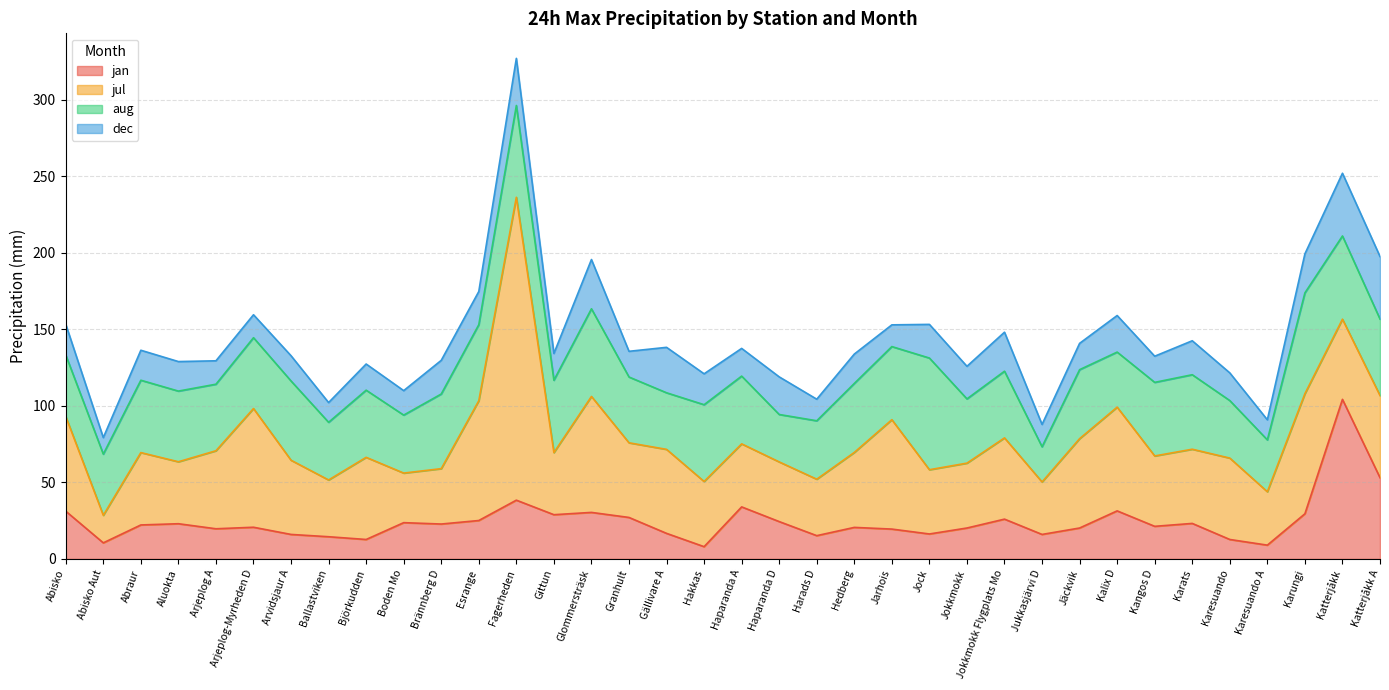

Which label corresponds to the smallest value in the chart?

Hakkas